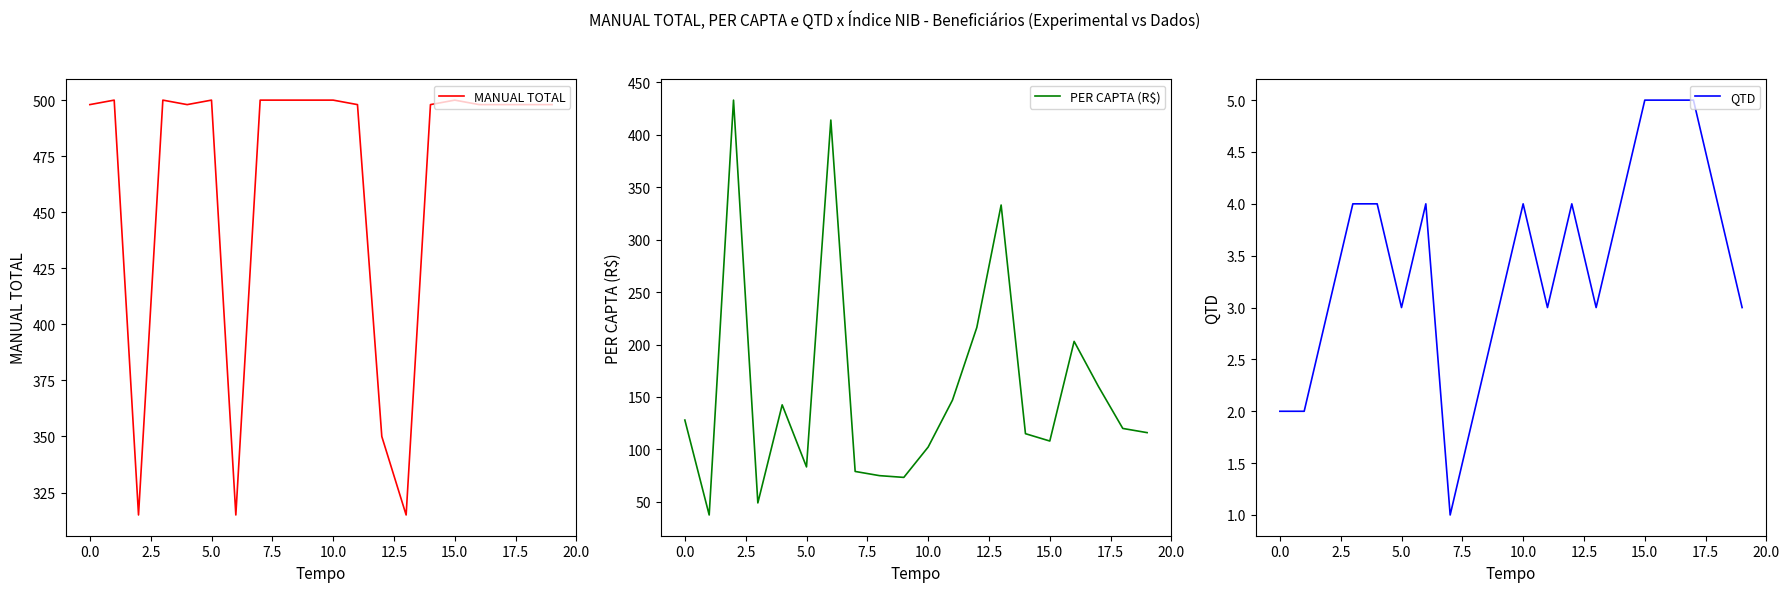

What is the lowest value of the MANUAL TOTAL series?

315